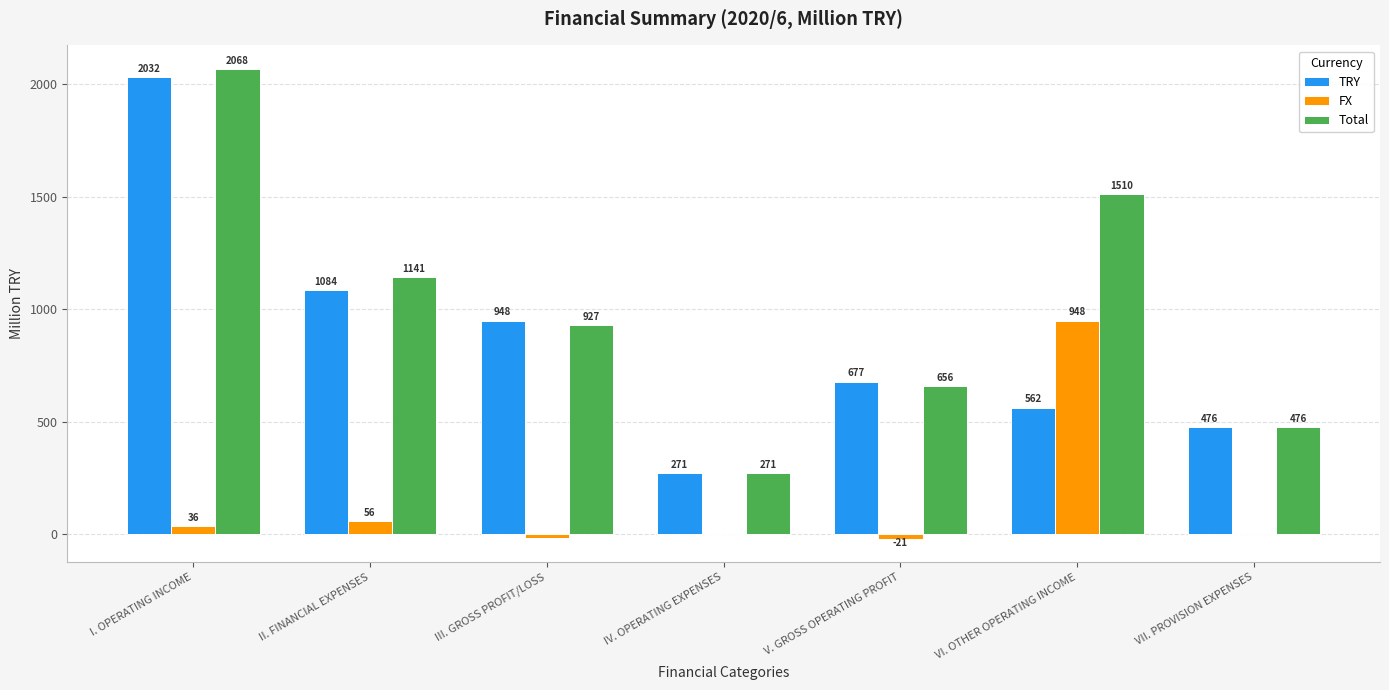

How many distinct data groups are displayed?

3